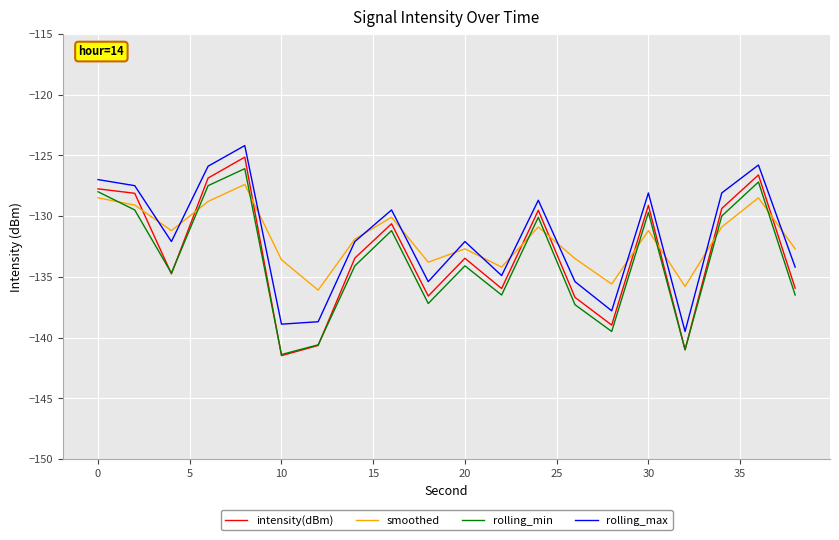

How many distinct data groups are displayed?

4